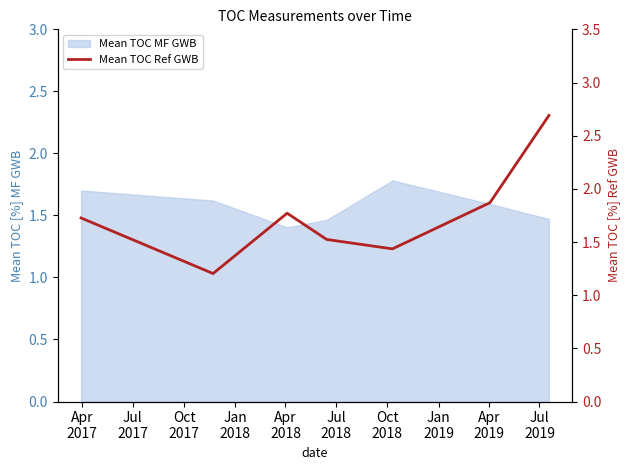

Rank the categories by value from highest to lowest.

Oct
2018, Jul
2018, Oct
2017, Apr
2017, Jan
2018, Apr
2018, Jul
2017